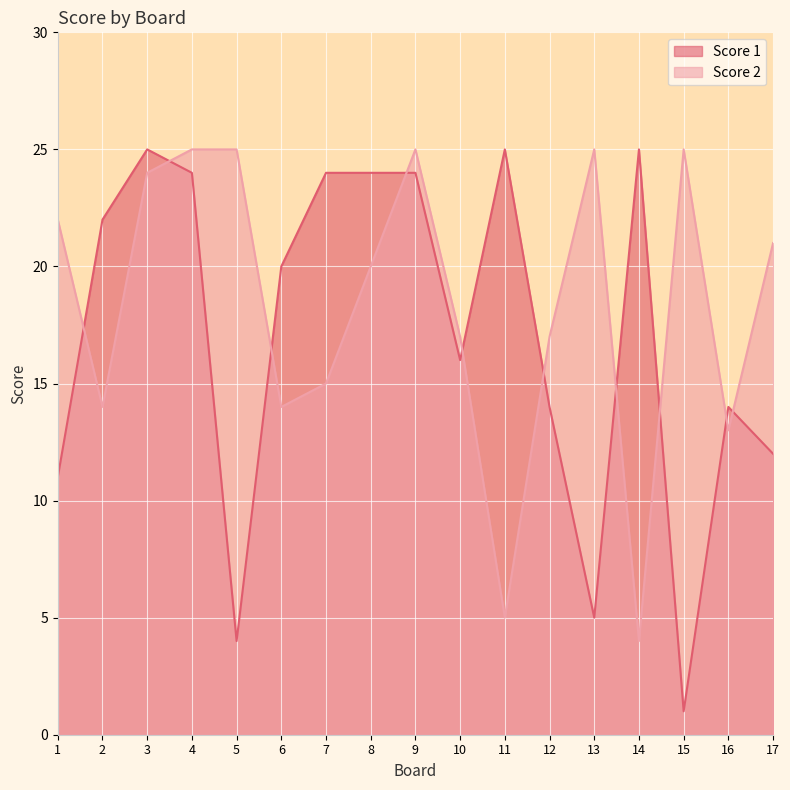

Reading left to right, list all the values displayed in this chart.

Score 1: 11	22	25	24	4	20	24	24	24	16	25	14	5	25	1	14	12
Score 2: 22	14	24	25	25	14	15	20	25	17	5	17	25	4	25	13	21